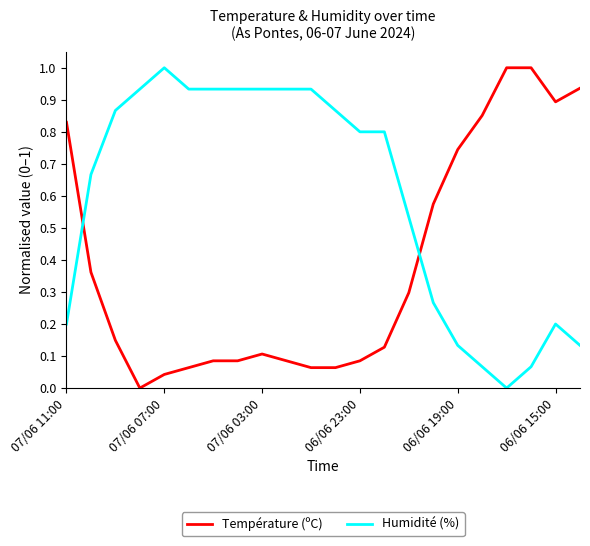

What is the maximum value for Humidité (%)?

1.0